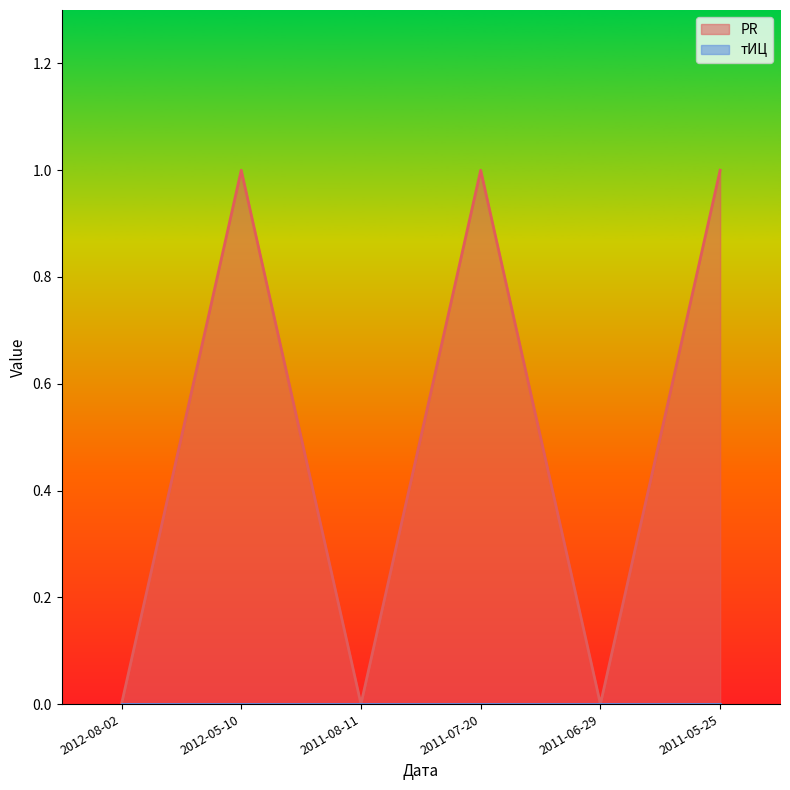

What is the label of the 4th point from the right?

2011-08-11